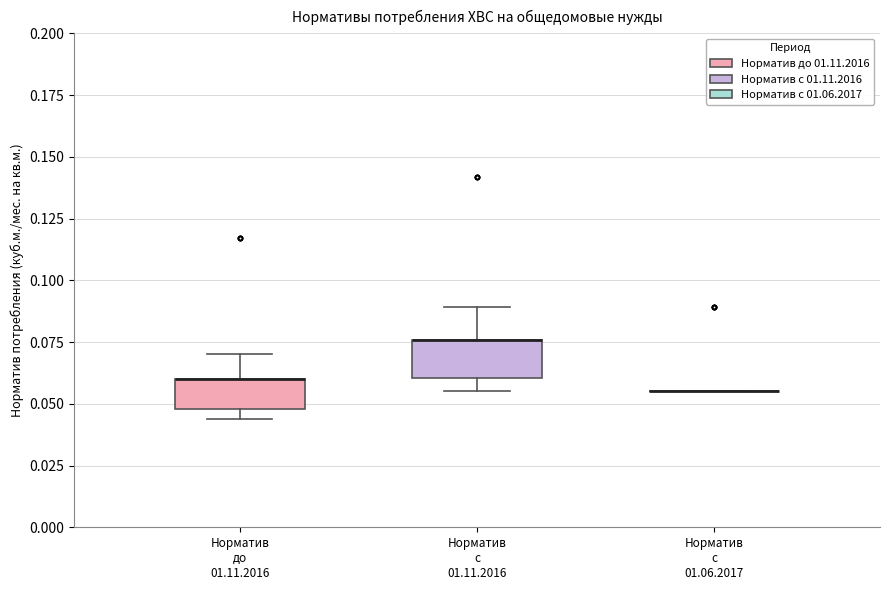

Reading left to right, transcribe this box plot: for each box, give where its median line is, the range the box spans, and where its two whiskers end, as read against the y-axis. The values are not printed on the chart, so give them approximately, as read against the axis.

Норматив до 01.11.2016: median 0.060 (drawn on the box's upper edge), box 0.050 to 0.060, whiskers 0.045 to 0.070
Норматив с 01.11.2016: median 0.075 (drawn on the box's upper edge), box 0.060 to 0.075, whiskers 0.055 to 0.090
Норматив с 01.06.2017: box collapsed to a line at 0.055, whiskers 0.055 to 0.055